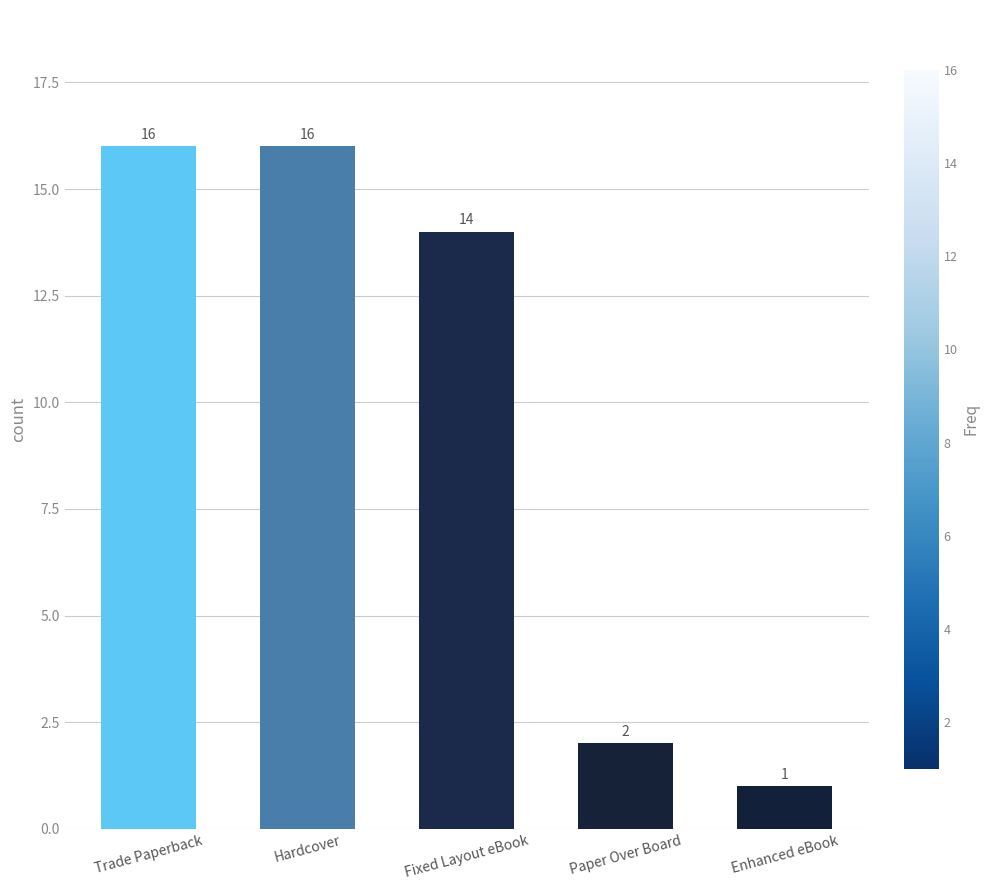

True or false: the data shows 16 at Hardcover.

True